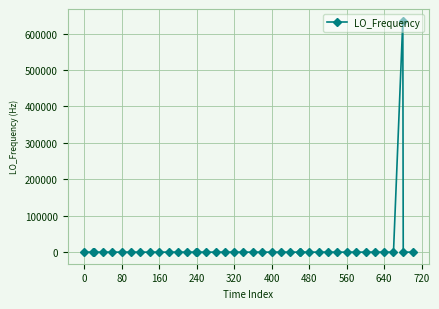

What is the greatest value displayed?

635710.1